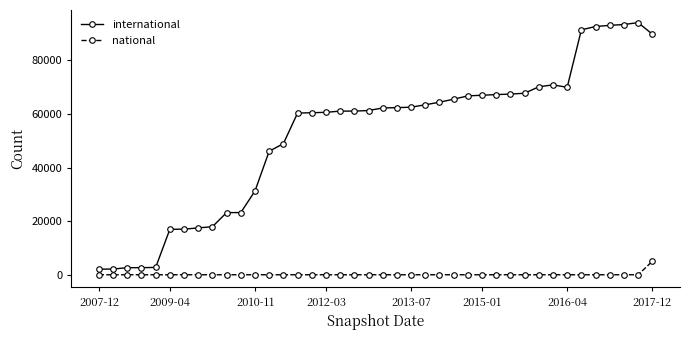

What is the sum of all national values?

5036